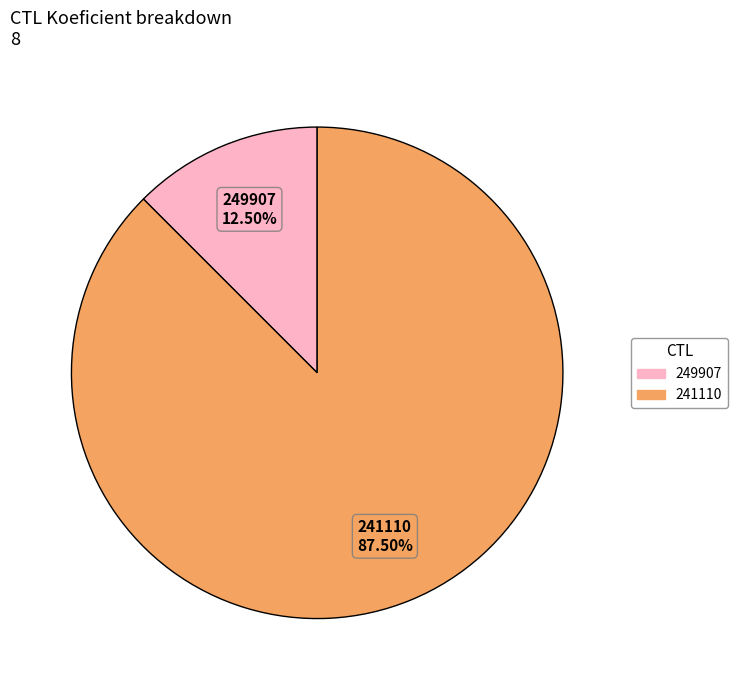

Count the number of slices in the pie.

2